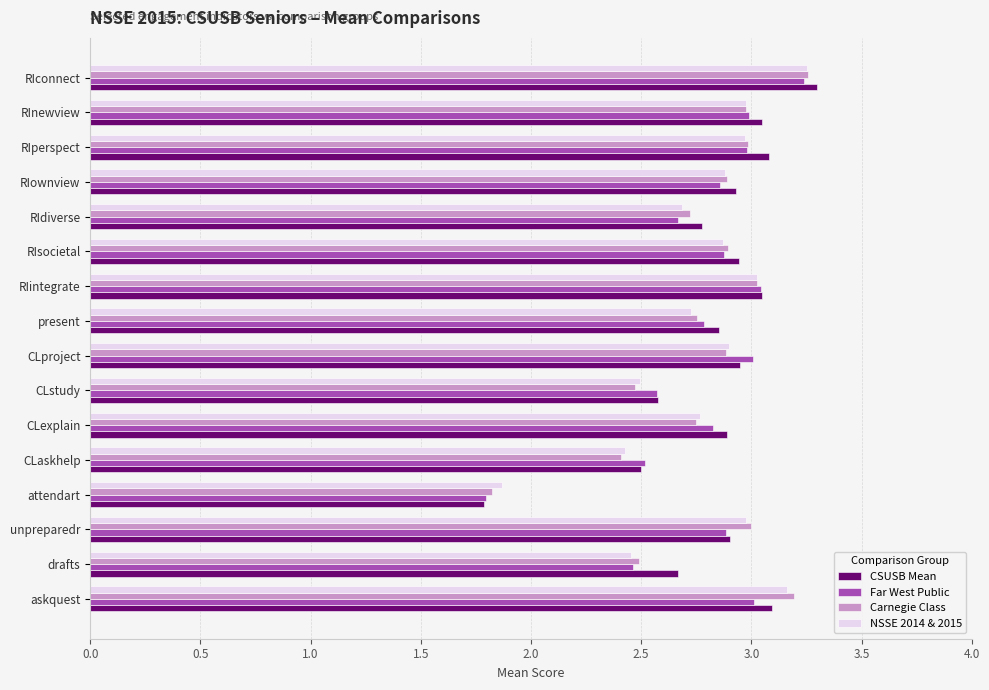

At which category is the sum across all series the highest?

RIconnect